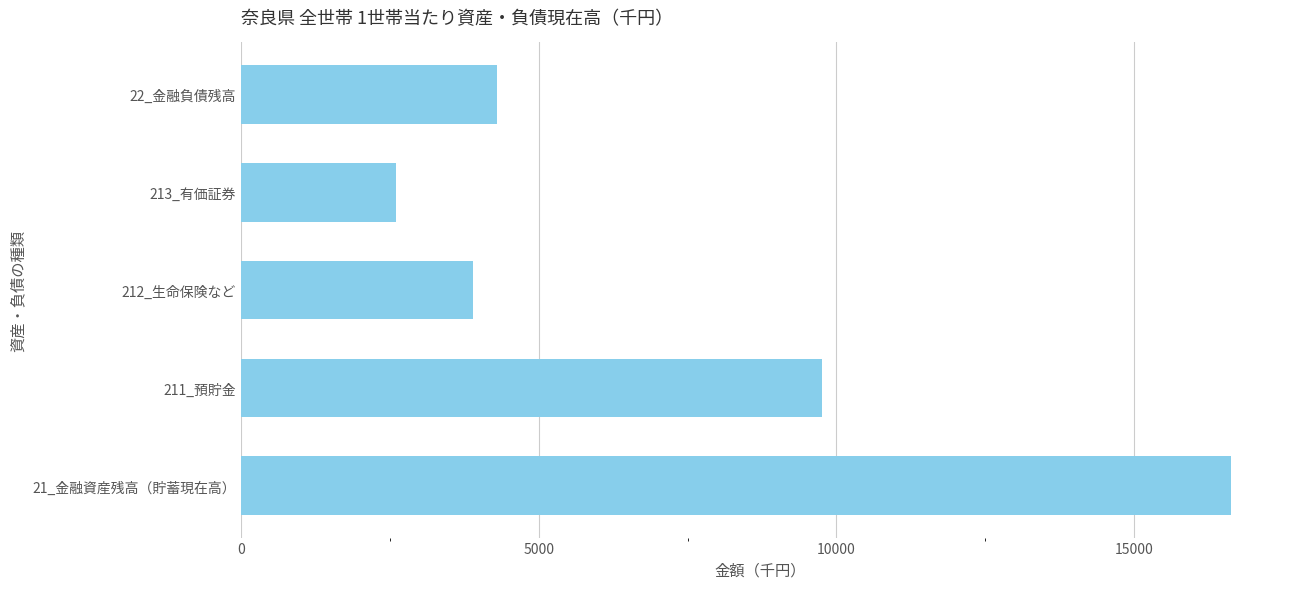

Is it true that the value at 213_有価証券 is 667?

False